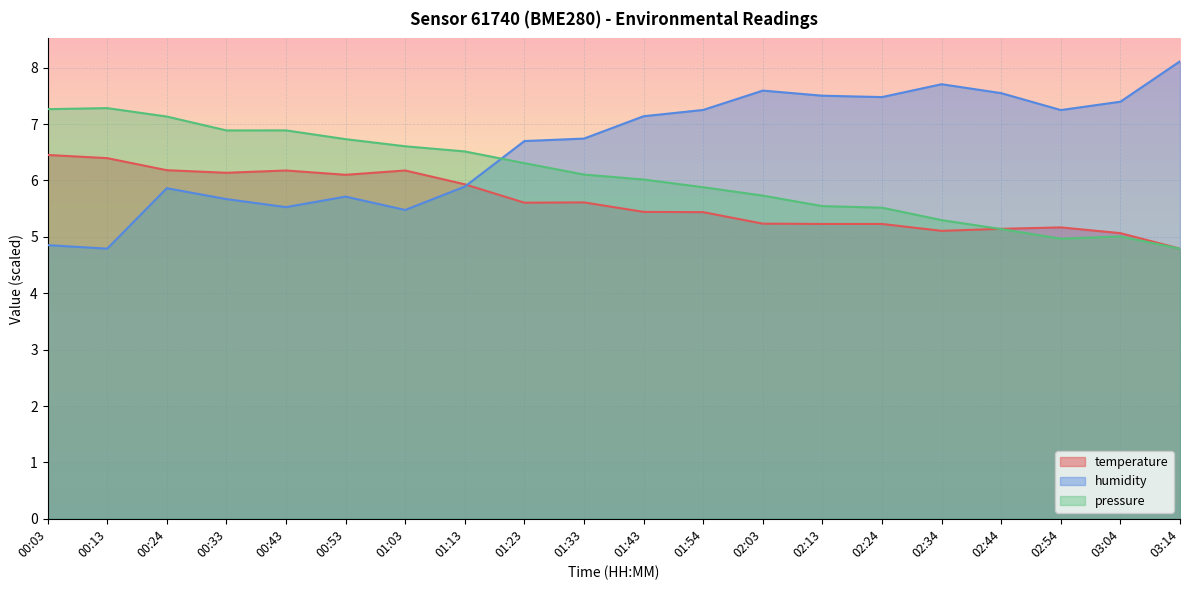

How many lines are shown in the chart?

3